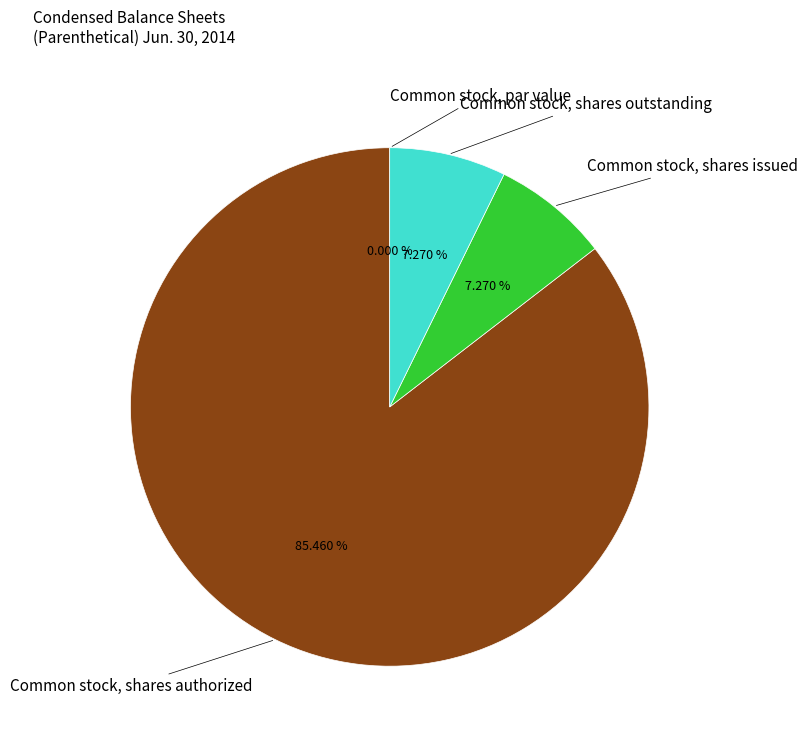

Do Common stock, shares outstanding and Common stock, shares issued together represent more than half of the pie?

No